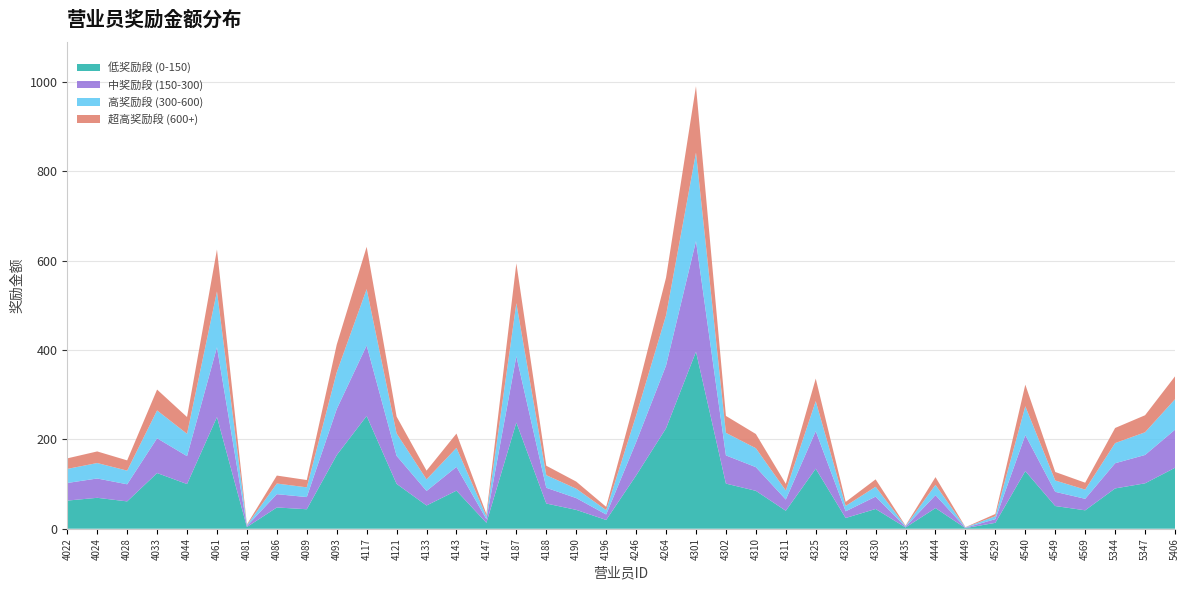

Reading right to left, what are all the values shown in this chart?

341.0	254.0	225.5	103.0	127.0	322.5	33.0	3.5	115.5	7.0	110.5	60.0	336.0	100.5	212.0	252.5	990.5	562.0	298.0	49.0	105.5	141.0	594.0	33.0	213.0	130.0	251.0	631.0	412.0	109.0	119.0	9.5	625.0	250.0	311.5	153.0	173.0	157.5